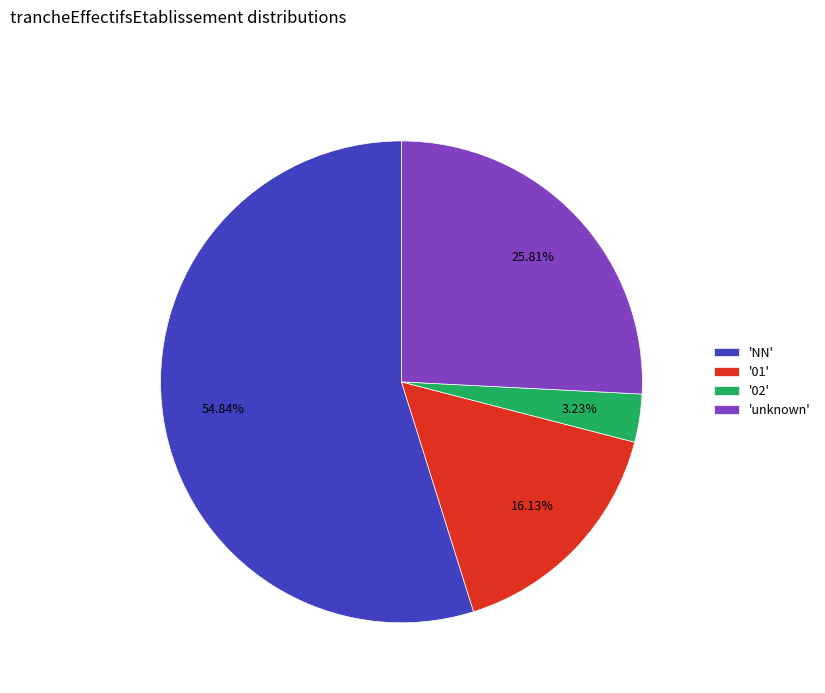

Approximately how many times larger is the value at '01' compared to 'NN'?

0.3